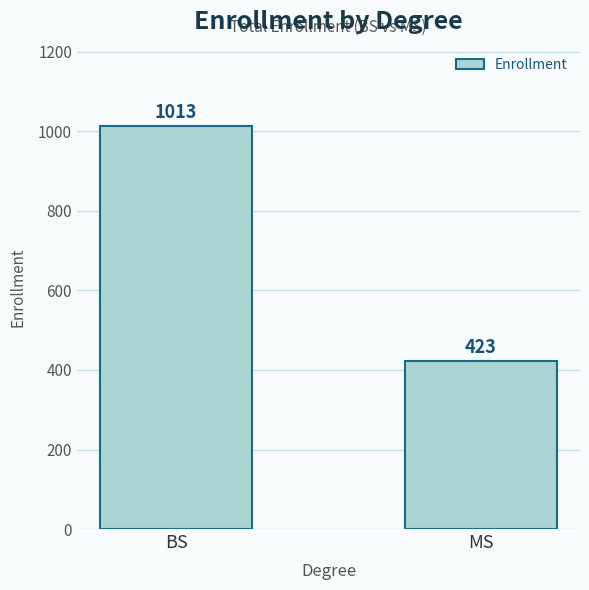

Reading left to right, extract all data points from this chart.

1013	423